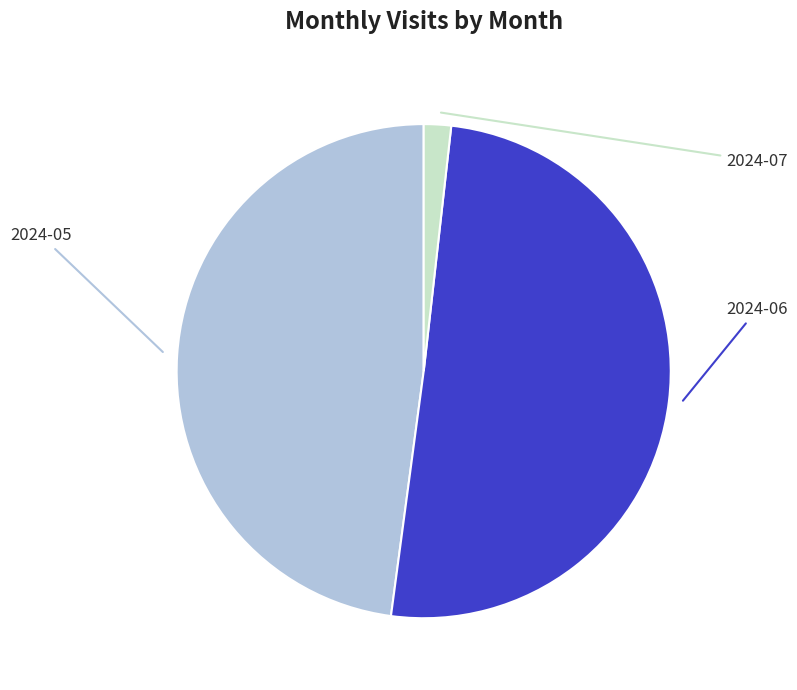

The 2024-05 slice represents 58% of the pie. True or false?

False